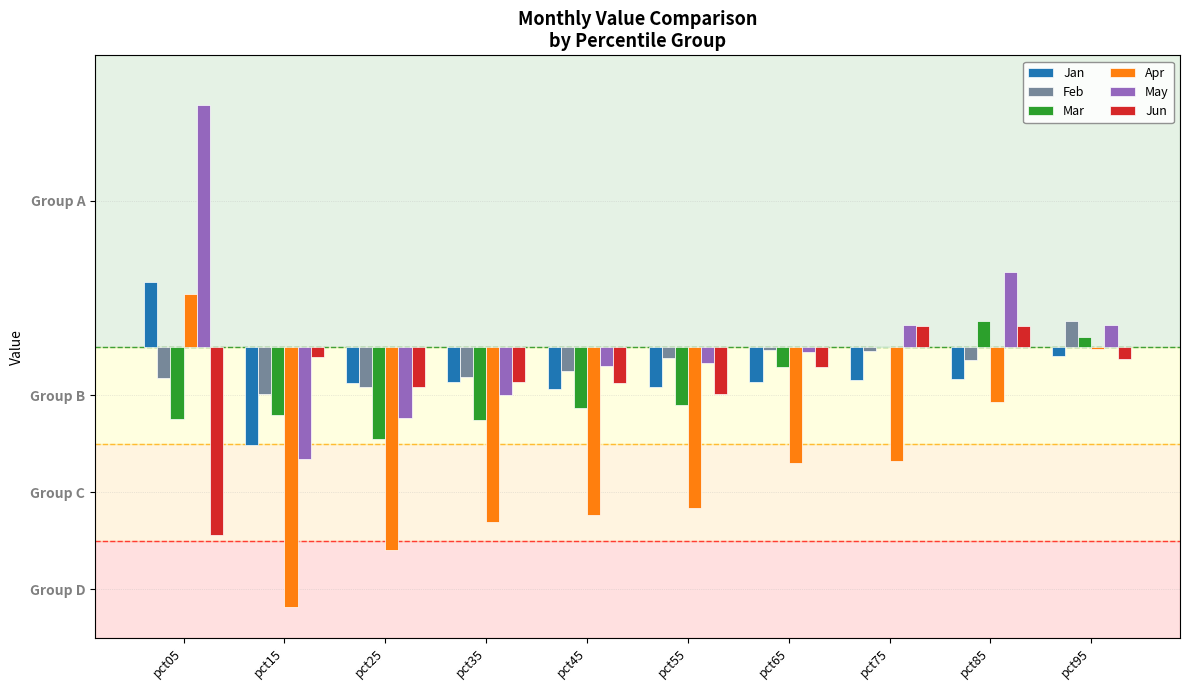

Which category has the lowest value across all series?

pct15